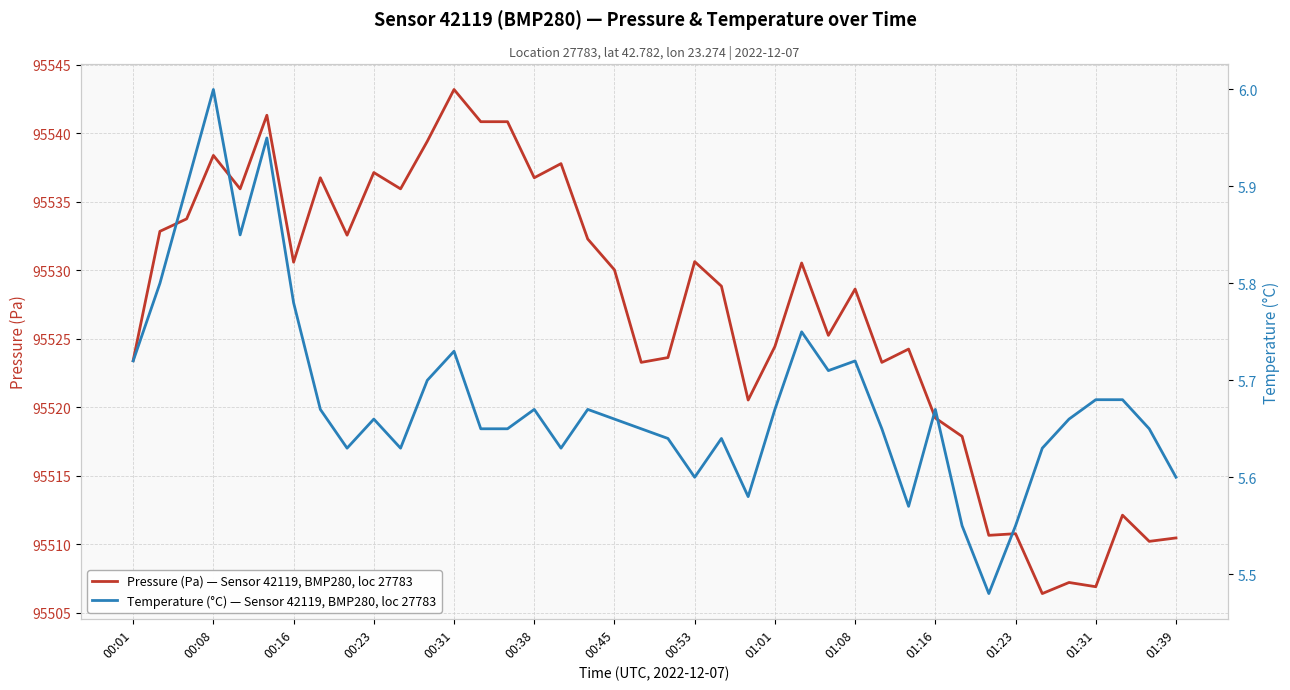

Which category has the highest value in the Pressure (Pa) — Sensor 42119, BMP280, loc 27783 series?

00:31